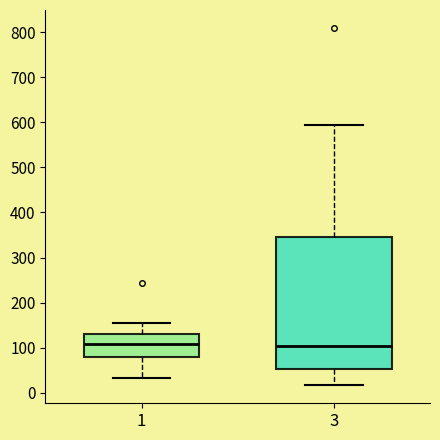

Reading left to right, transcribe this box plot: for each box, give where its median line is, the range the box spans, and where its two whiskers end, as read against the y-axis. The values are not printed on the chart, so give them approximately, as read against the axis.

1: median 110, box 80 to 130, whiskers 30 to 150
3: median 100, box 50 to 350, whiskers 20 to 590